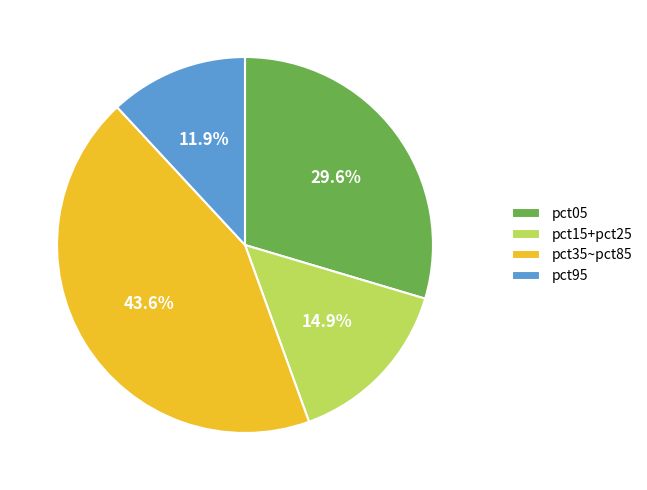

Is there any slice that represents more than half of the pie?

No